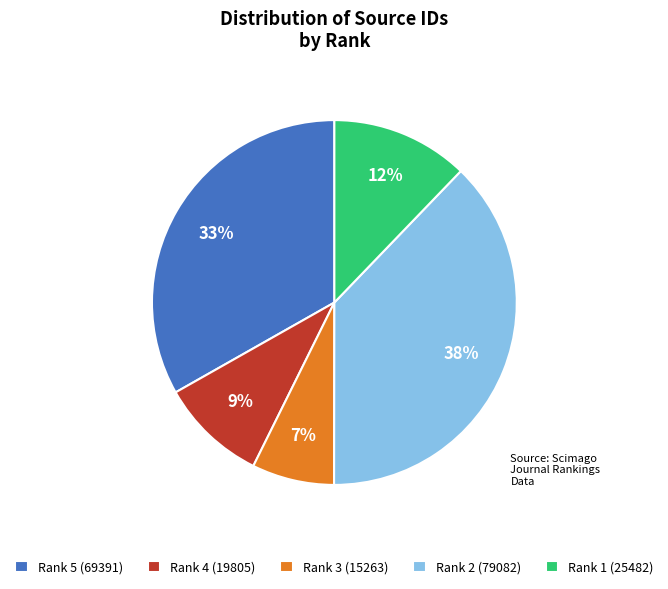

True or false: Rank 1 (25482) accounts for 7% of the total.

False